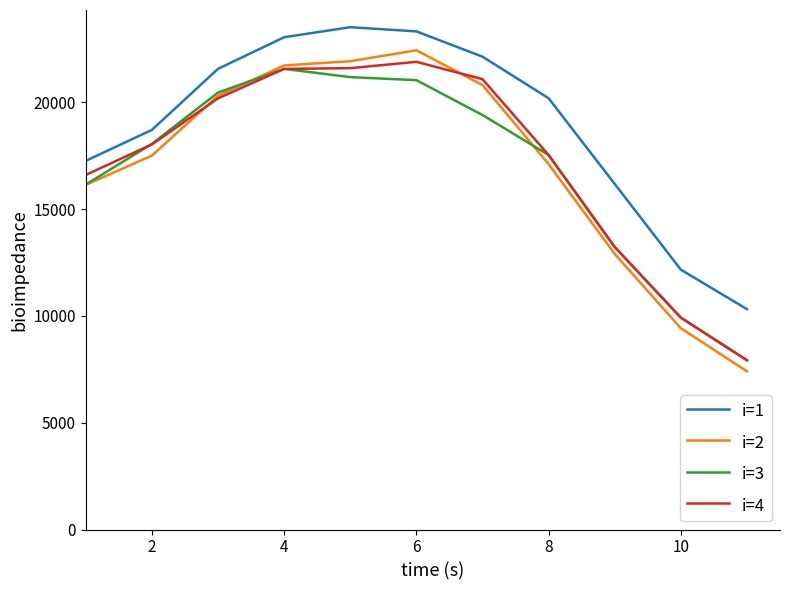

Which series has the largest total across all categories?

i=1